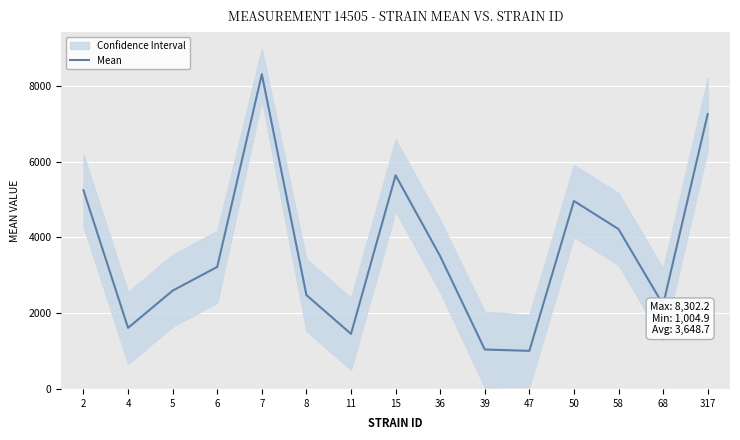

The chart shows a value of 4958.7 at 50. True or false?

True